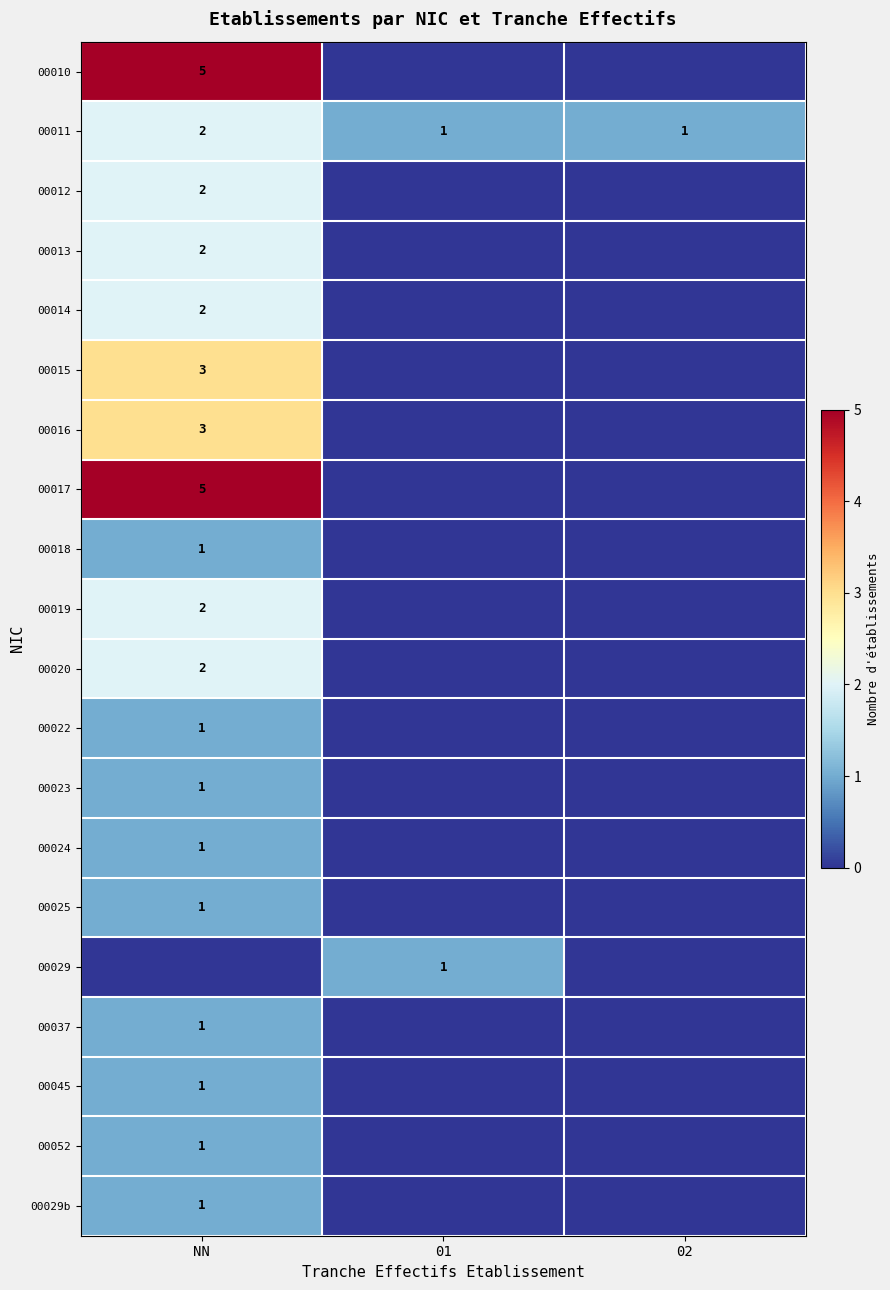

True or false: 00014 has a value of 2 at NN.

True